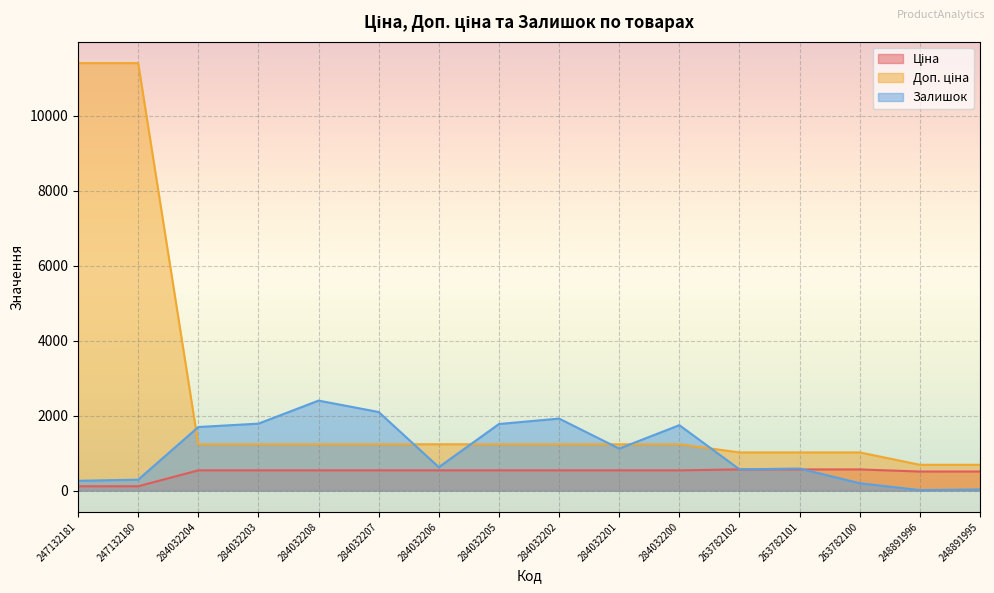

At how many categories does at least one series exceed 1607?

9